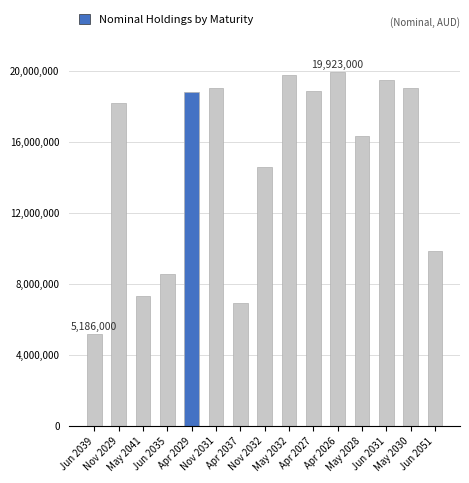

What is the difference between the second highest and minimum values?

14585000